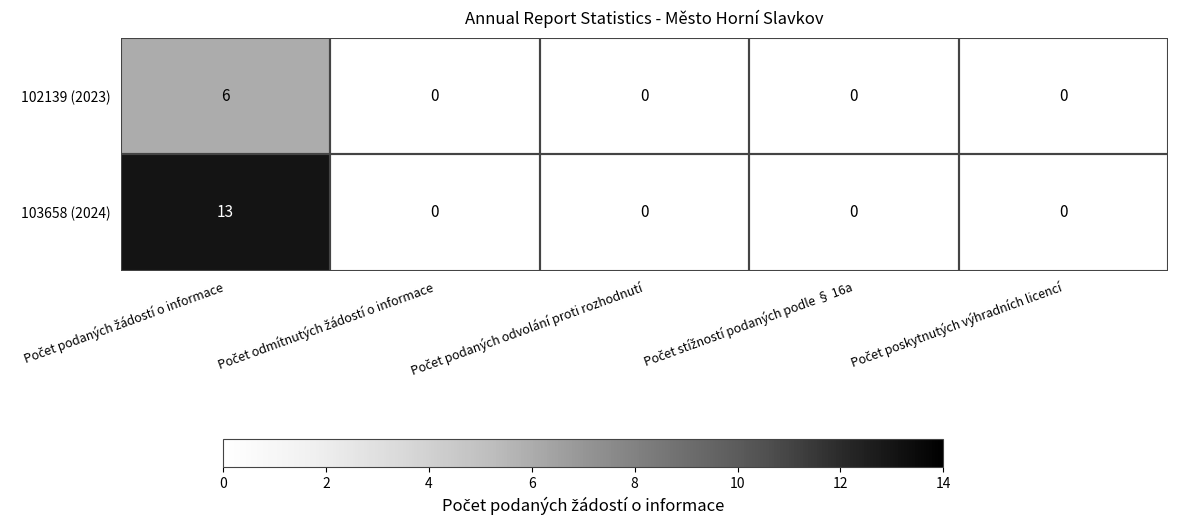

How many distinct data groups are displayed?

2